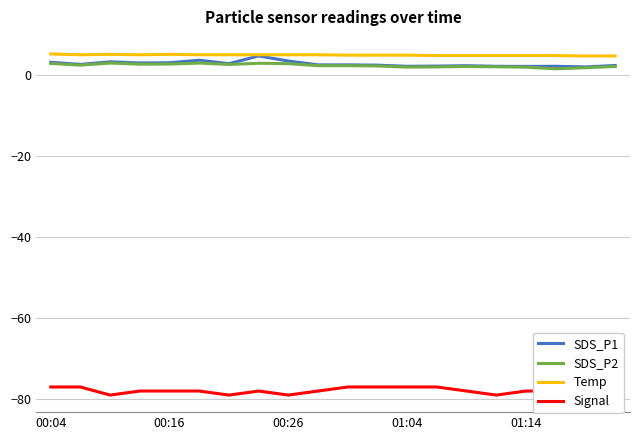

True or false: SDS_P2 and Signal cross at least once.

False